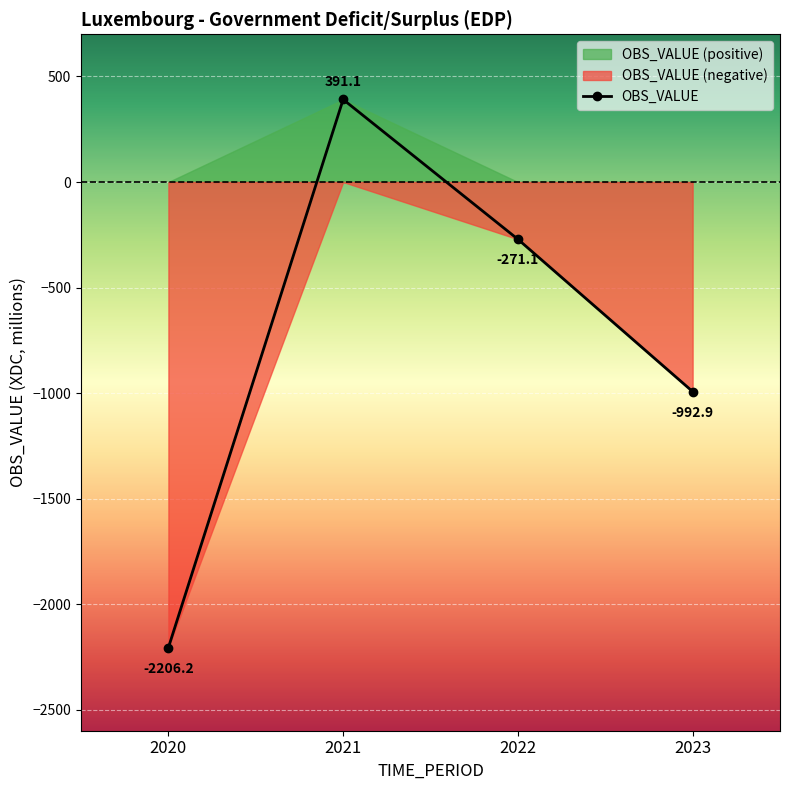

How many positive values are there?

1